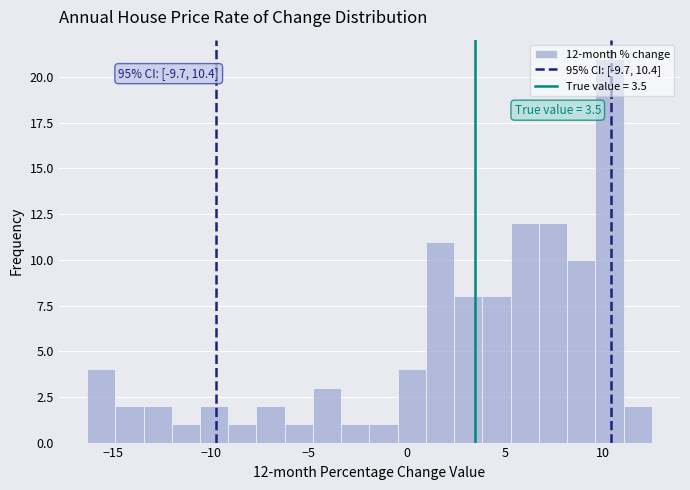

Around what value on the x-axis is the tallest bar? Give the approximate position of its centre, as read against the axis.

10.5